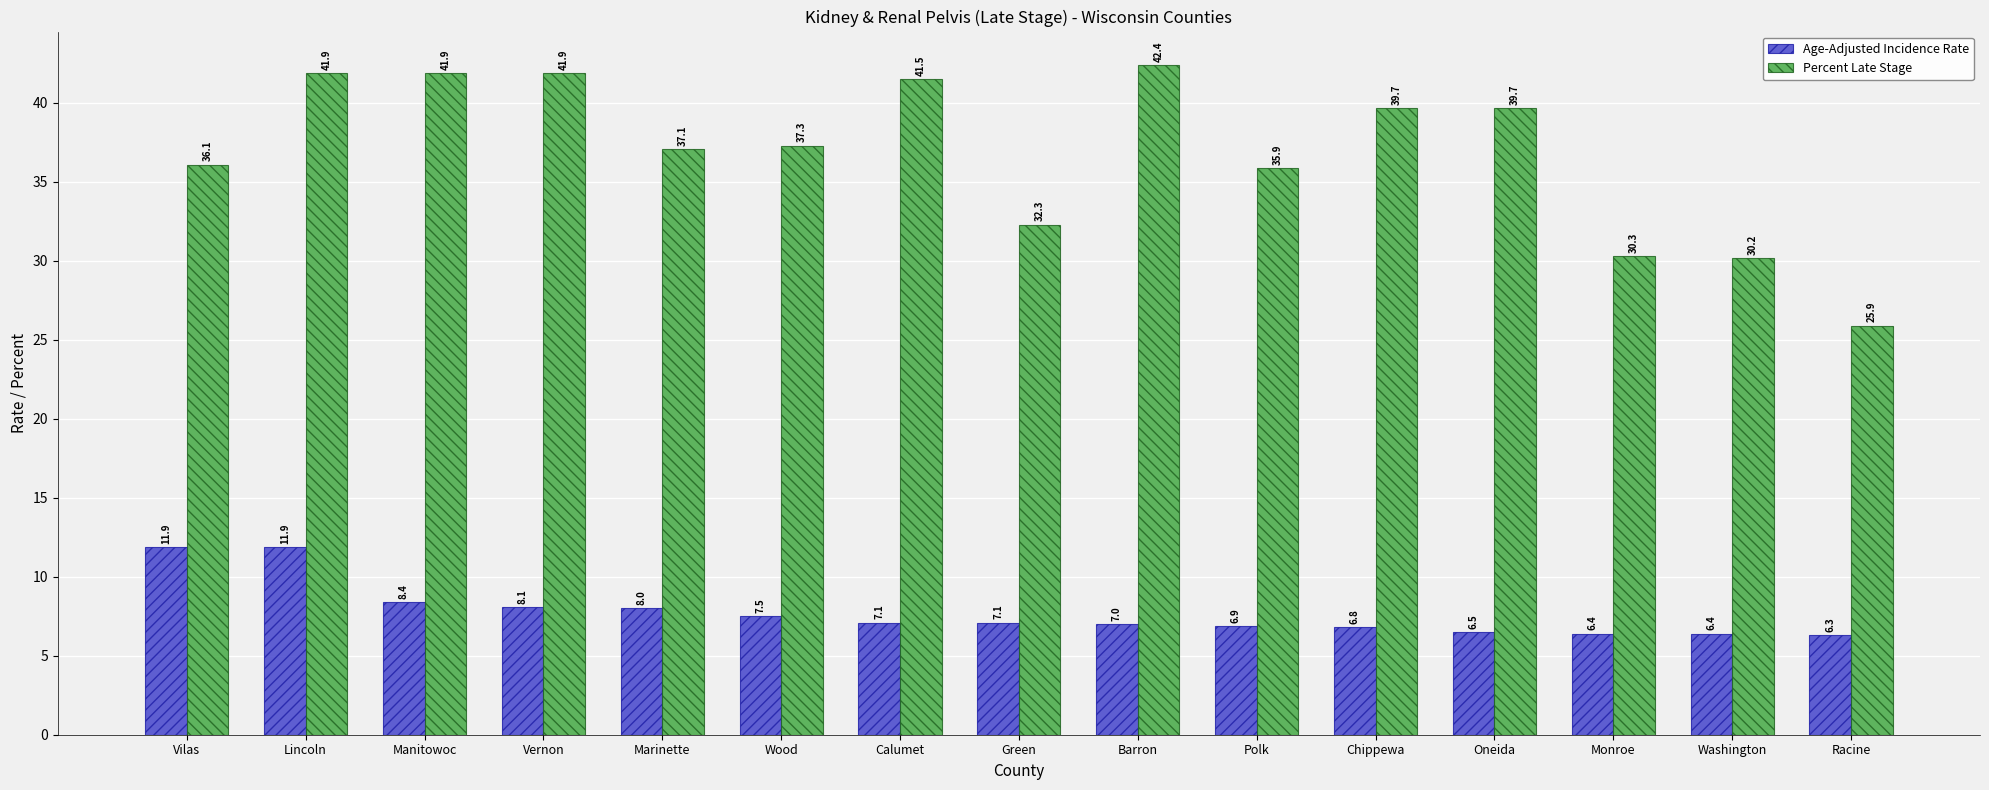

How many data points does each series have?

15